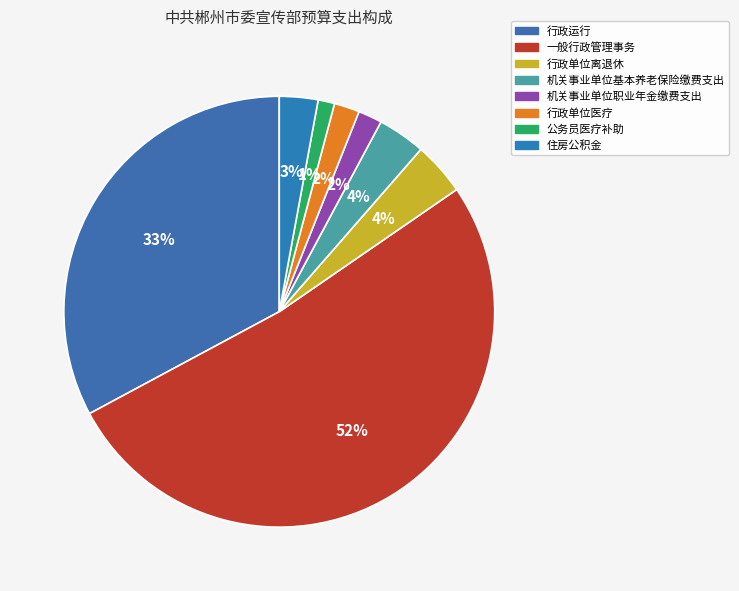

To the nearest percent, what is the combined percentage of 行政单位离退休 and 住房公积金?

7%